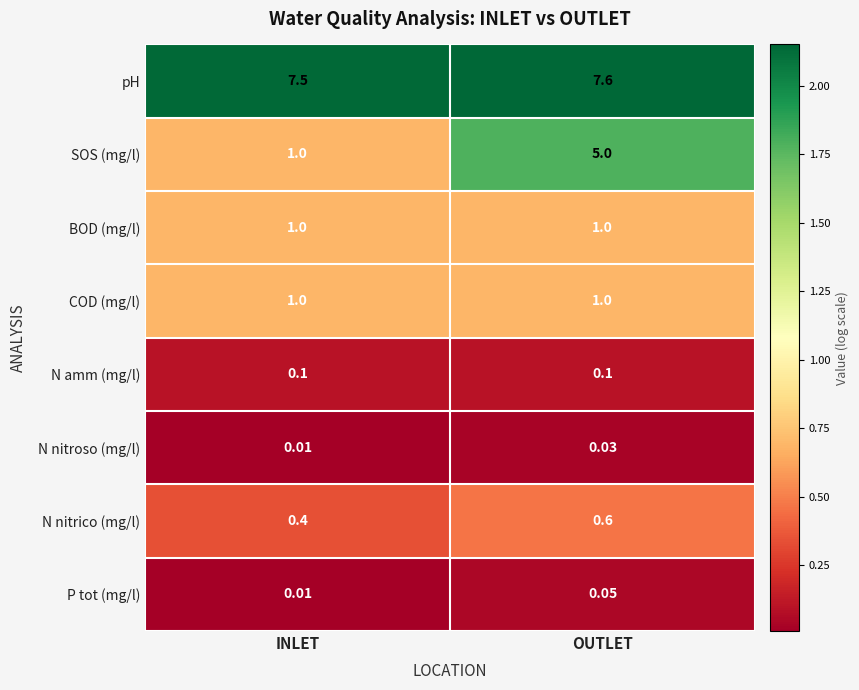

Which series has the largest range (max minus min)?

SOS (mg/l)